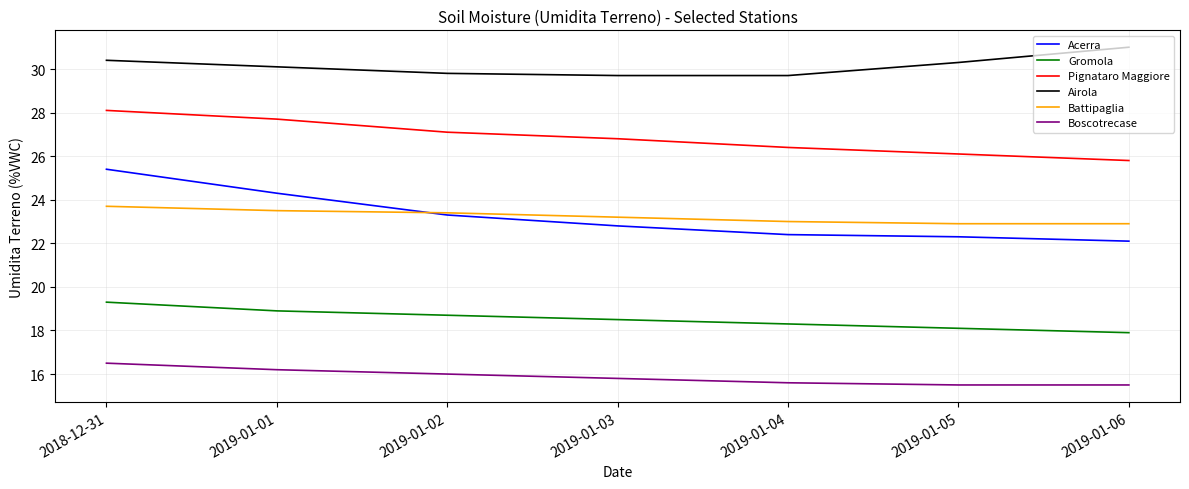

At 2019-01-01, list the series in order from smallest to largest.

Boscotrecase, Gromola, Battipaglia, Acerra, Pignataro Maggiore, Airola